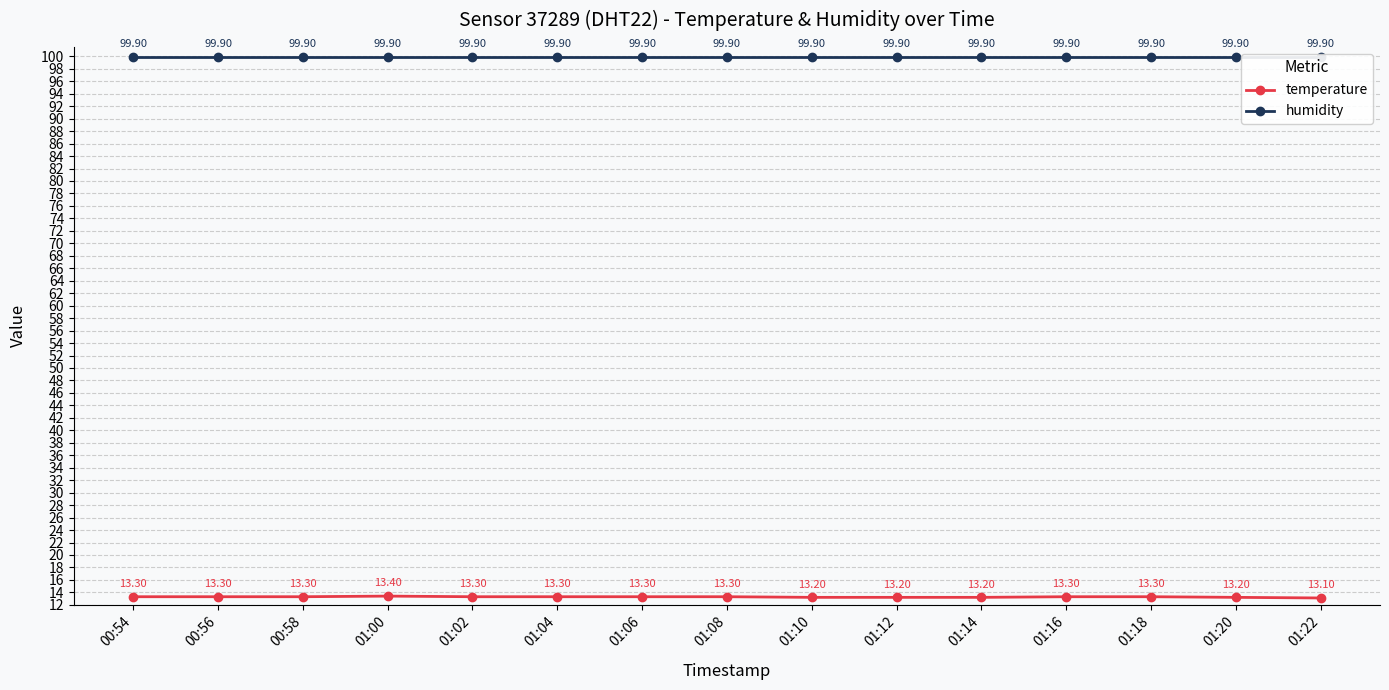

Reading right to left, transcribe all the data shown in this chart.

temperature: 13.1	13.2	13.3	13.3	13.2	13.2	13.2	13.3	13.3	13.3	13.3	13.4	13.3	13.3	13.3
humidity: 99.9	99.9	99.9	99.9	99.9	99.9	99.9	99.9	99.9	99.9	99.9	99.9	99.9	99.9	99.9